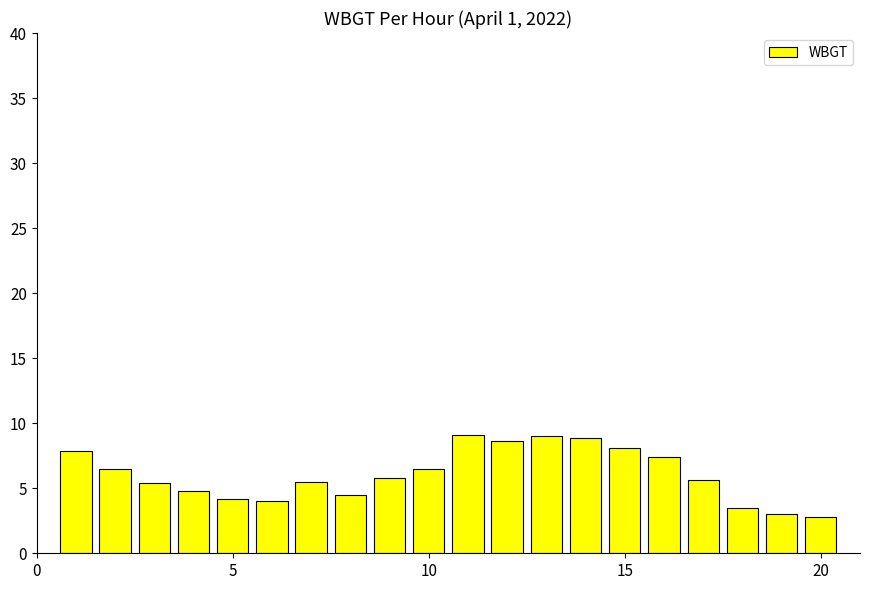

What is the greatest value displayed?

9.1